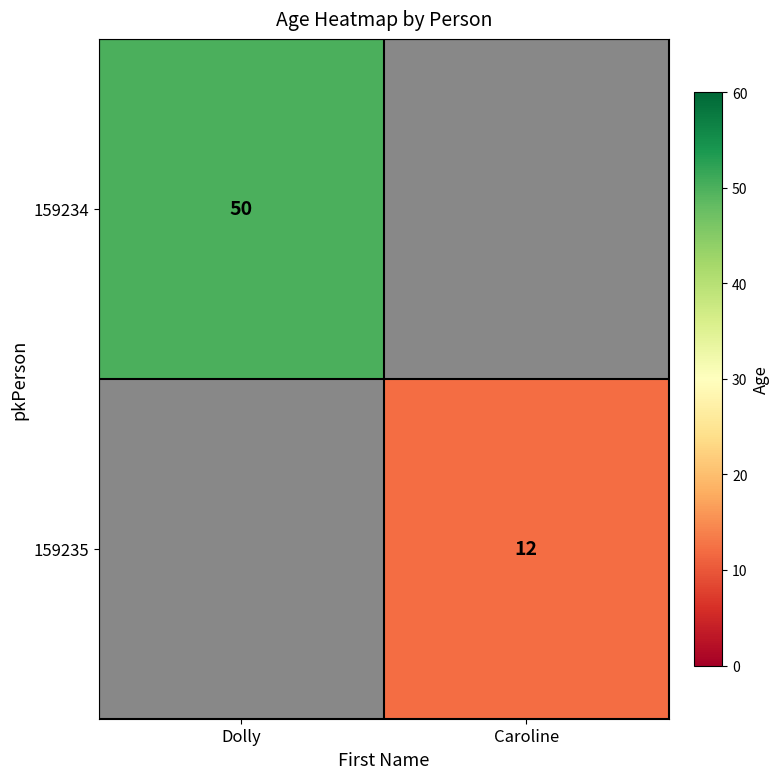

At how many categories does at least one series exceed 44?

1